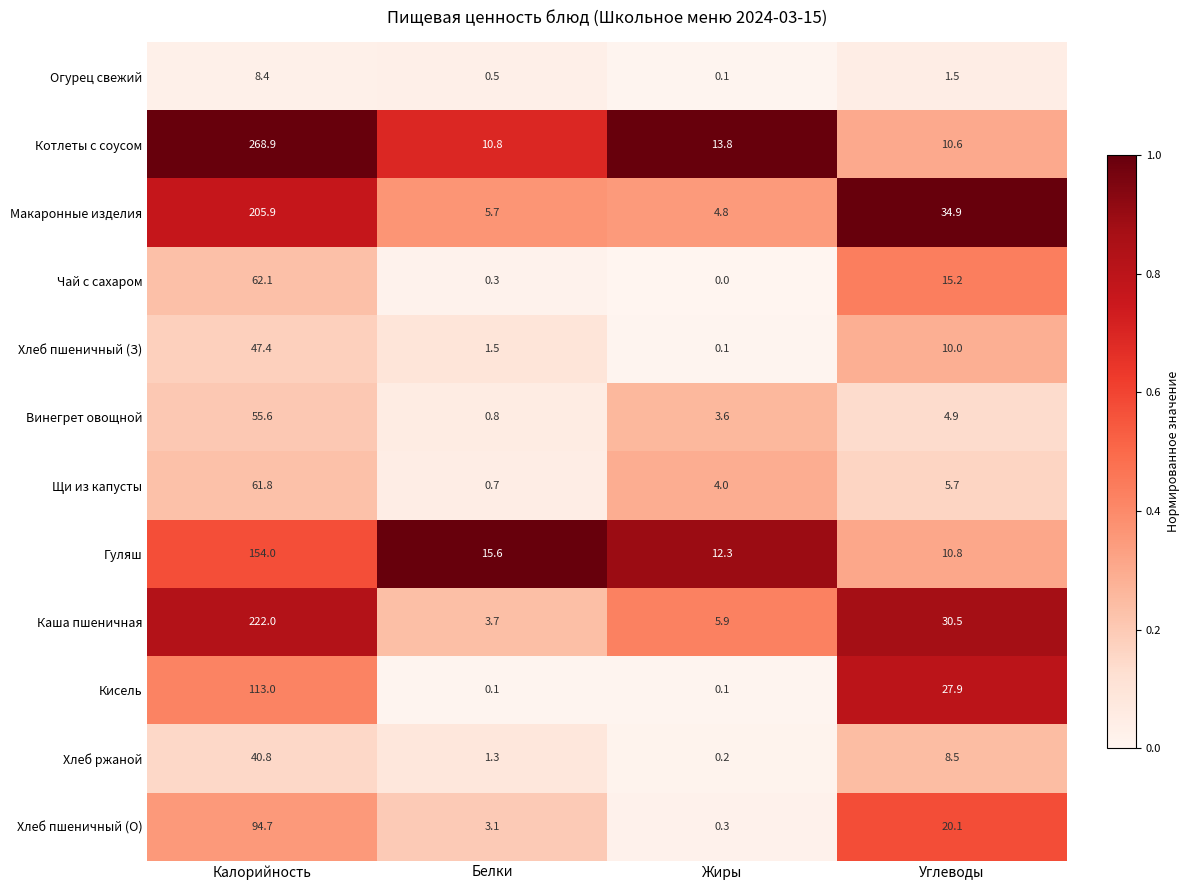

Rank the series at Углеводы from highest to lowest value.

Макаронные изделия, Каша пшеничная, Кисель, Хлеб пшеничный (О), Чай с сахаром, Гуляш, Котлеты с соусом, Хлеб пшеничный (З), Хлеб ржаной, Щи из капусты, Винегрет овощной, Огурец свежий